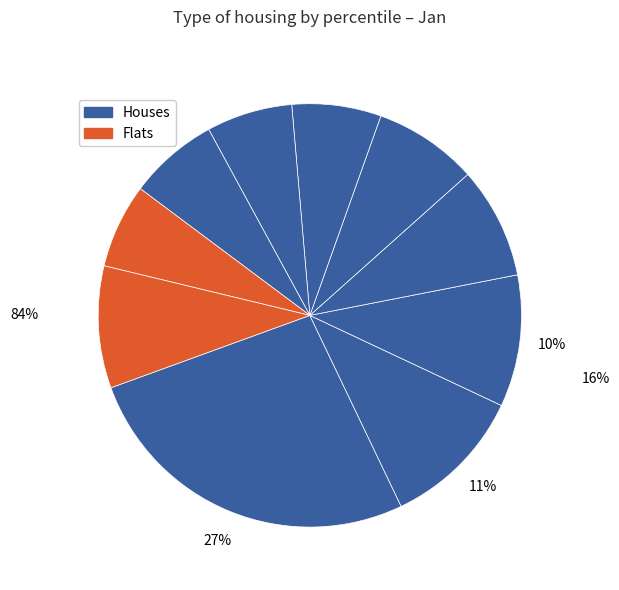

How many segments does this pie chart have?

10